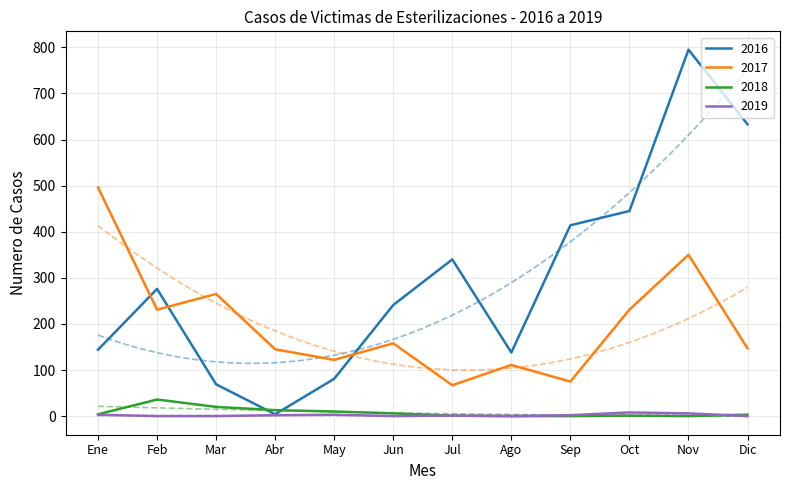

What position from the left is Ago?

8